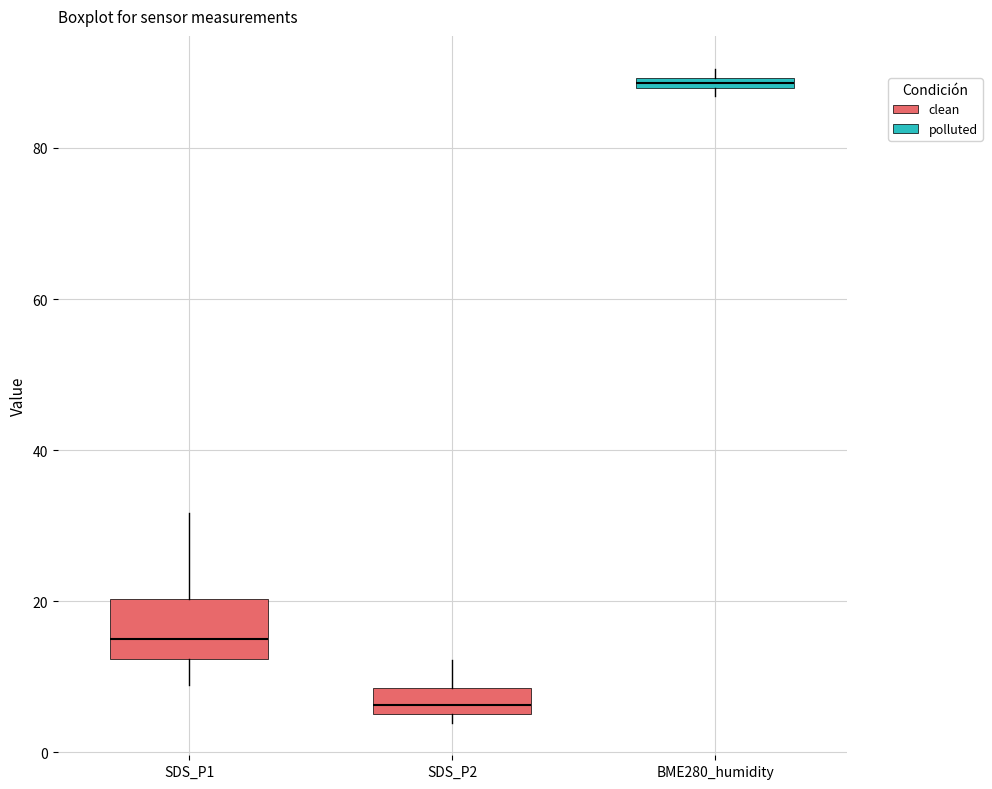

Comparing the boxes themselves (not the whiskers), which one is the tallest?

SDS_P1